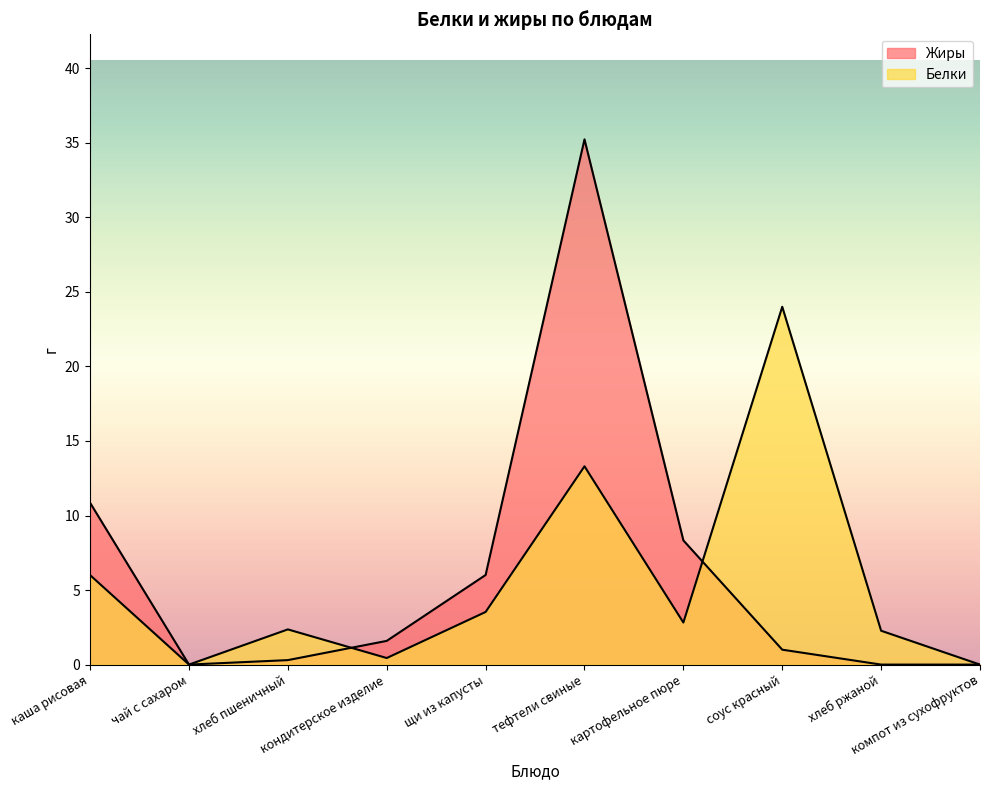

True or false: Жиры and Белки intersect in this chart.

True